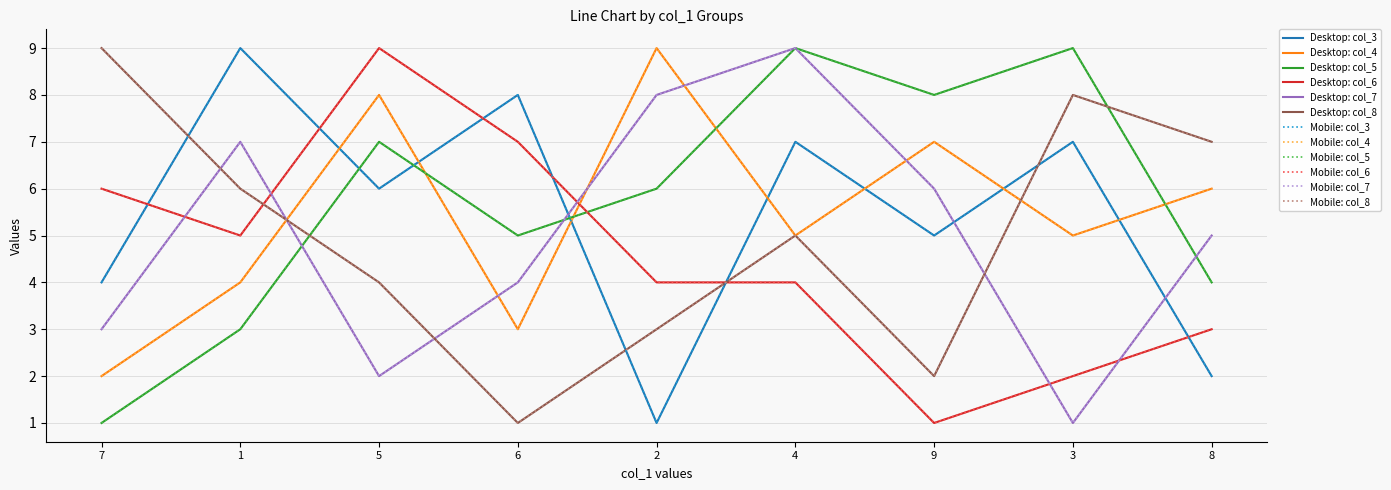

Which series has the largest total across all categories?

col_5